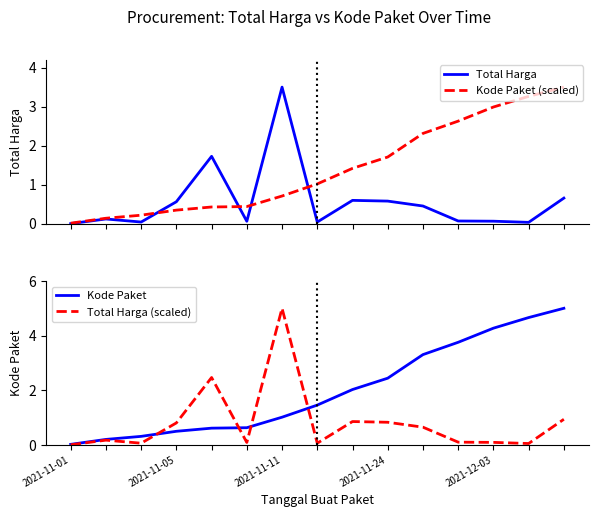

Is it true that Kode Paket equals 0.0 at 2021-11-01?

True